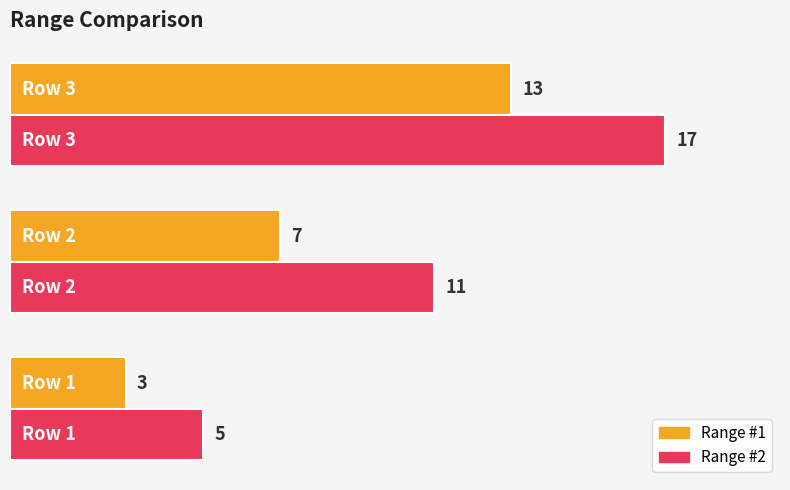

What is the minimum value shown in the chart?

3